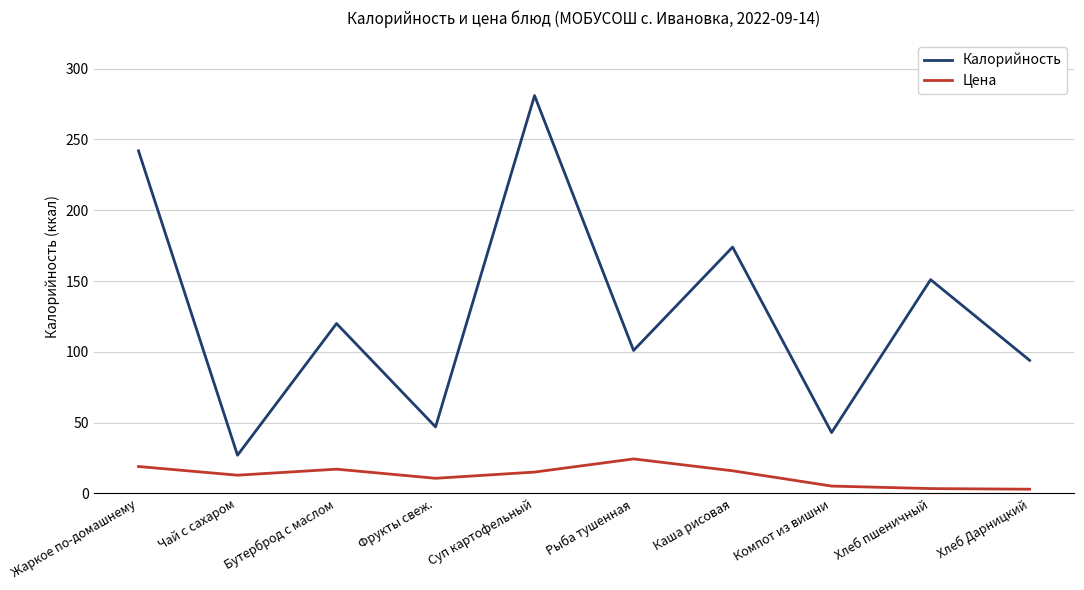

In Цена, how many points are lower than both neighbors (excluding endpoints)?

2